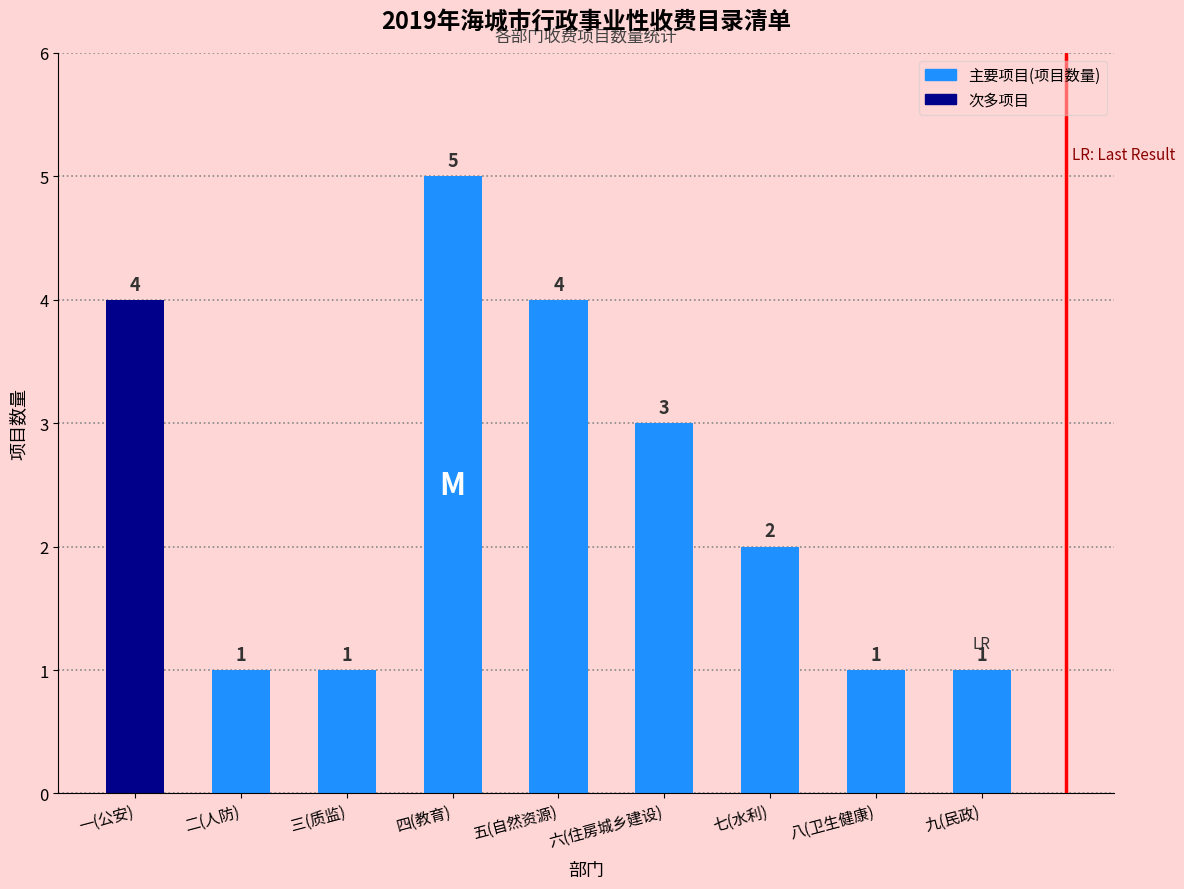

What is the sum of all values?

22